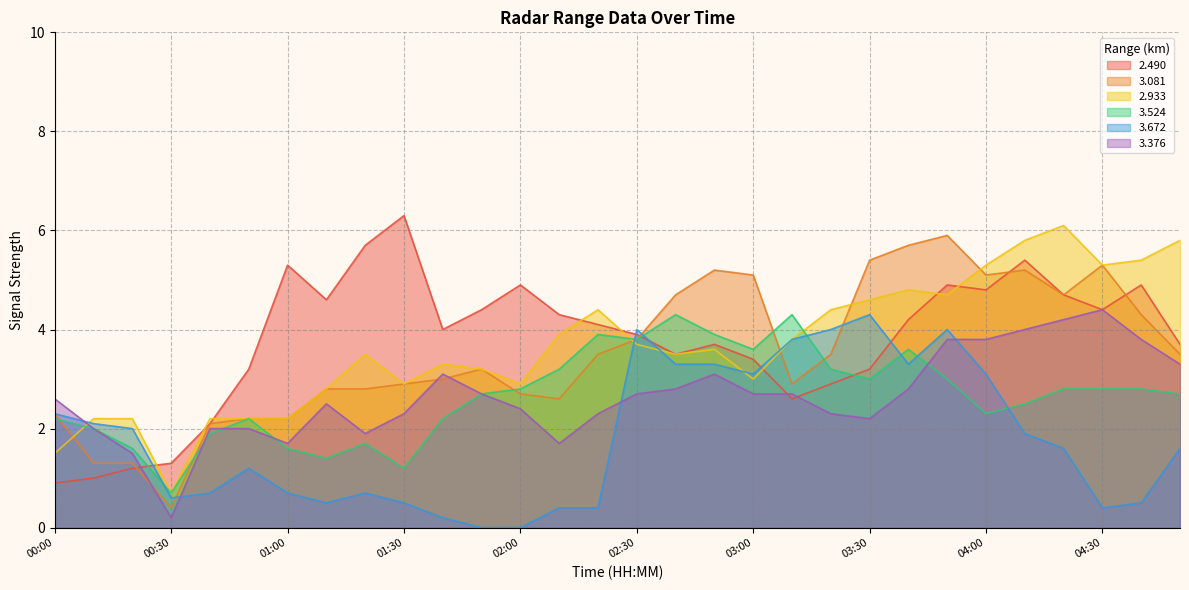

How many intersections are there between   2.933 and   3.081?

5